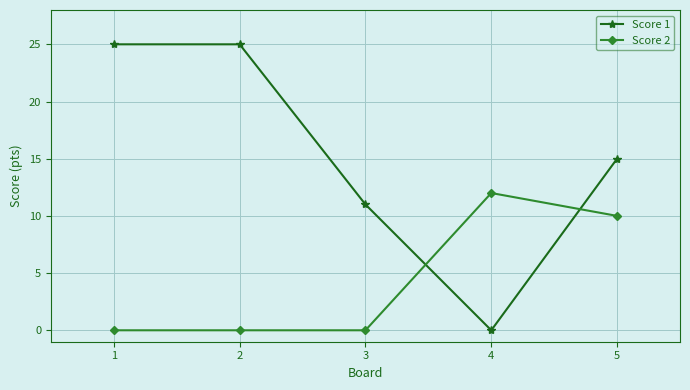

What is the value of the Score 1 point at the 1st from the left?

25